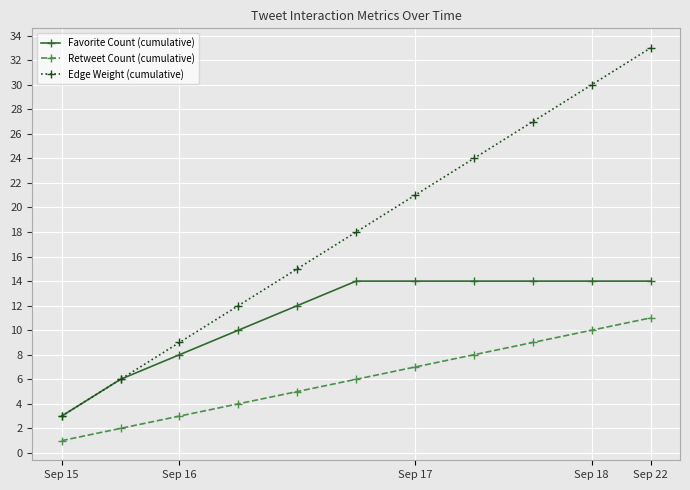

Which series has the largest range (max minus min)?

Edge Weight (cumulative)